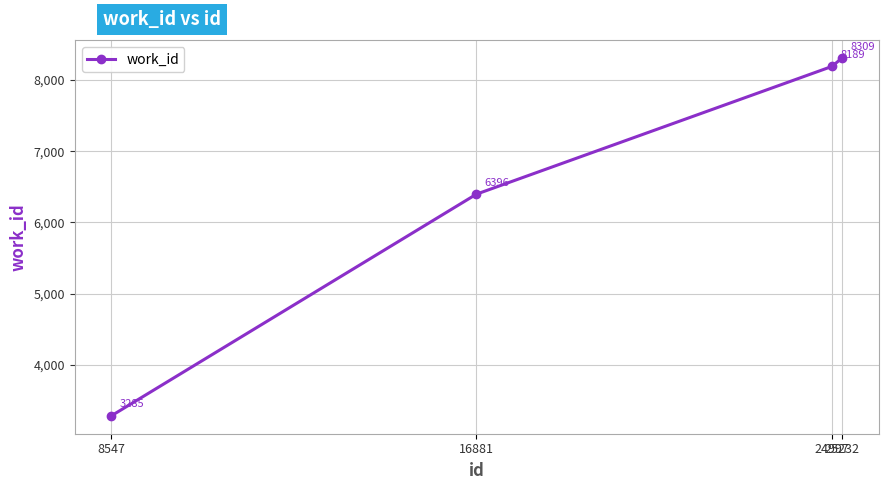

How many distinct data groups are displayed?

1